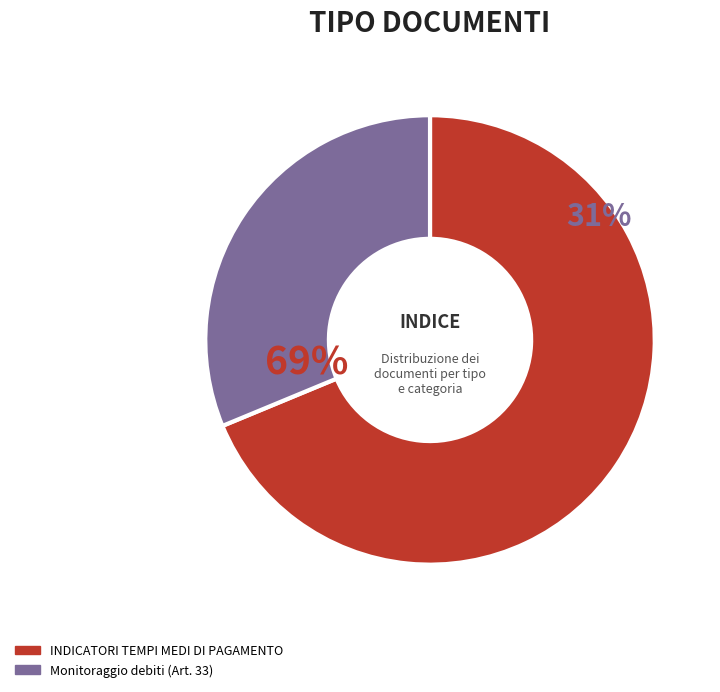

True or false: Principale - Monitoraggio debiti accounts for 43% of the total.

False